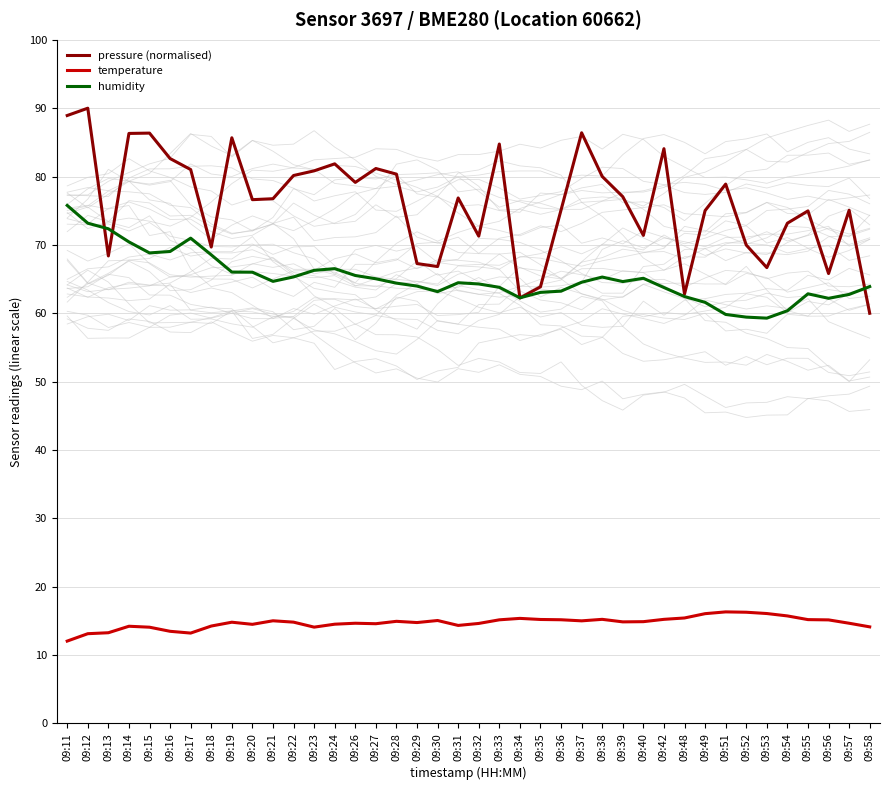

Reading left to right, extract all data points from this chart.

pressure (normalised): 88.9	90.0	68.4	86.3	86.4	82.6	81.0	69.7	85.7	76.6	76.8	80.2	80.8	81.9	79.1	81.2	80.4	67.3	66.8	76.9	71.3	84.8	62.2	63.9	75.1	86.4	80.0	77.1	71.4	84.1	62.8	75.0	78.9	70.0	66.7	73.2	75.0	65.8	75.1	60.0
temperature: 12.1	13.1	13.3	14.2	14.1	13.5	13.2	14.2	14.8	14.5	15.0	14.8	14.1	14.5	14.7	14.6	14.9	14.8	15.1	14.3	14.6	15.2	15.4	15.2	15.2	15.0	15.2	14.9	14.9	15.2	15.4	16.1	16.3	16.3	16.1	15.7	15.2	15.2	14.7	14.1
humidity: 75.8	73.2	72.4	70.4	68.8	69.0	71.0	68.5	66.0	66.0	64.7	65.3	66.3	66.5	65.5	65.0	64.4	64.0	63.2	64.5	64.3	63.8	62.3	63.1	63.2	64.5	65.3	64.6	65.1	63.8	62.5	61.6	59.8	59.4	59.3	60.4	62.9	62.2	62.8	63.9